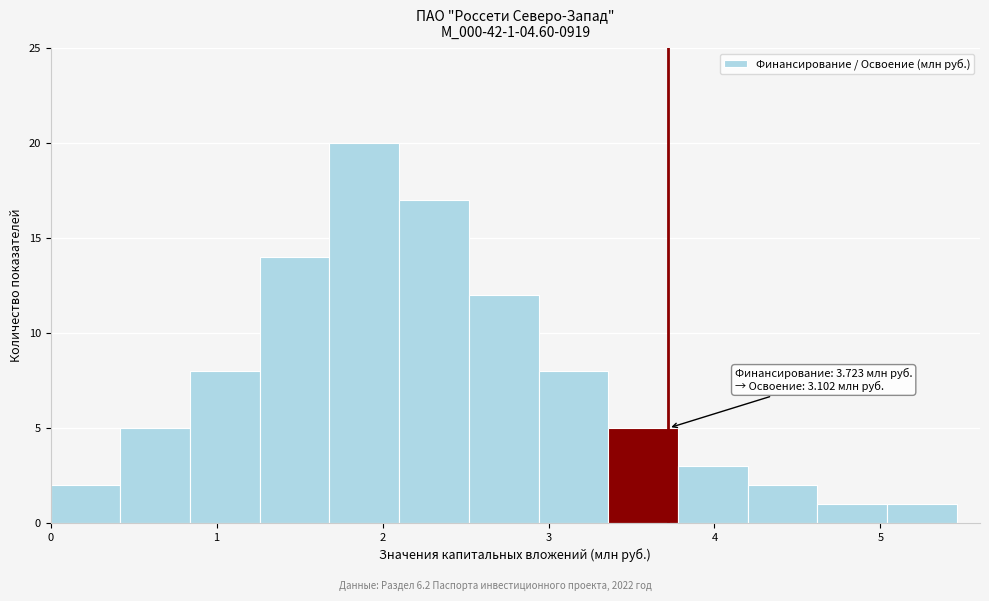

Which range on the x-axis has the tallest bar?

1.68 to 2.10